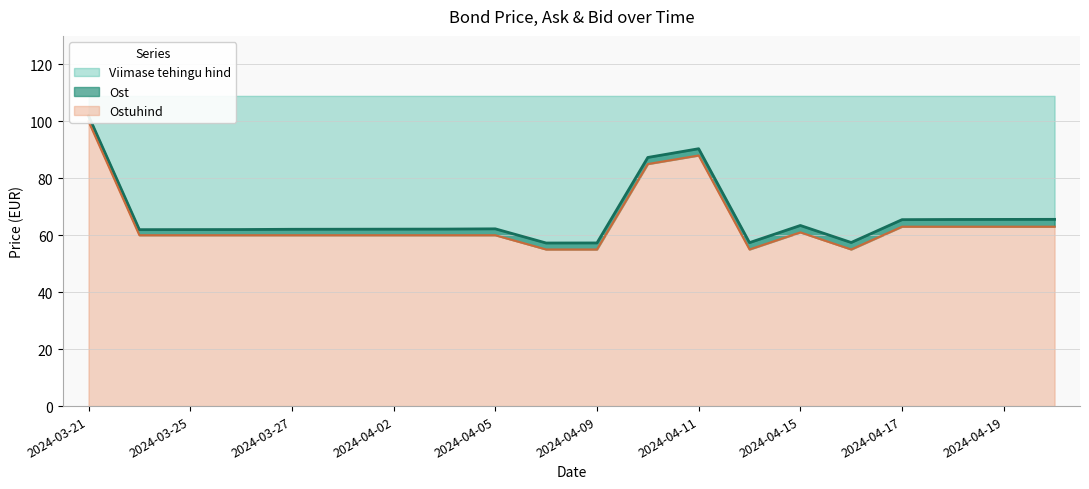

Does the chart display data point markers on the line(s)?

No